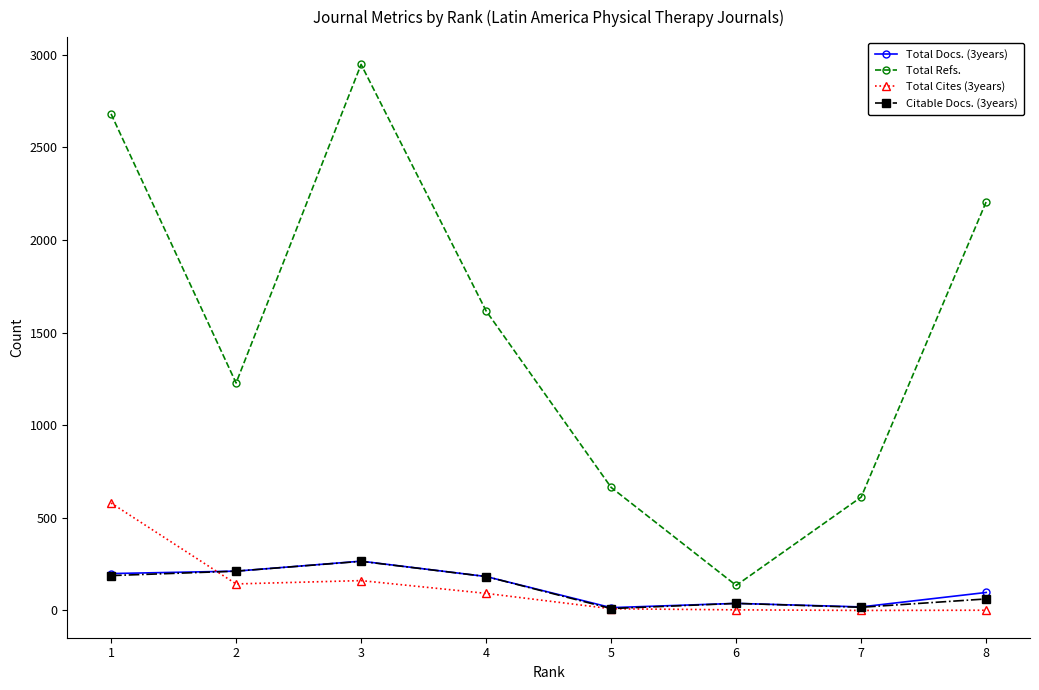

In Total Refs., how many points are higher than both neighbors (excluding endpoints)?

1